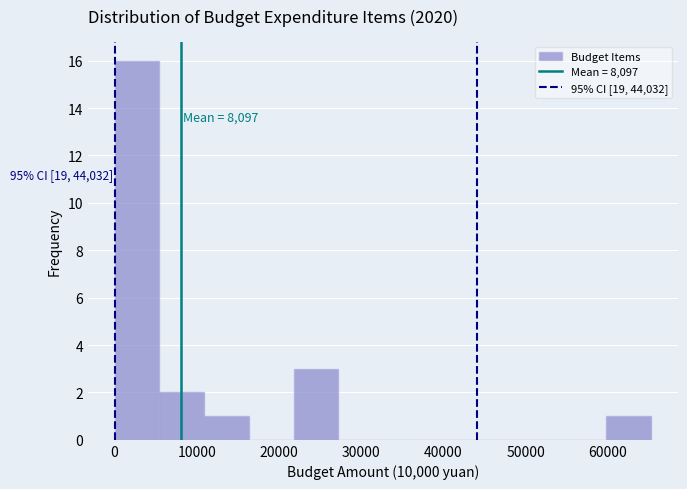

Over which range of the x-axis is the bar tallest?

0 to 5000